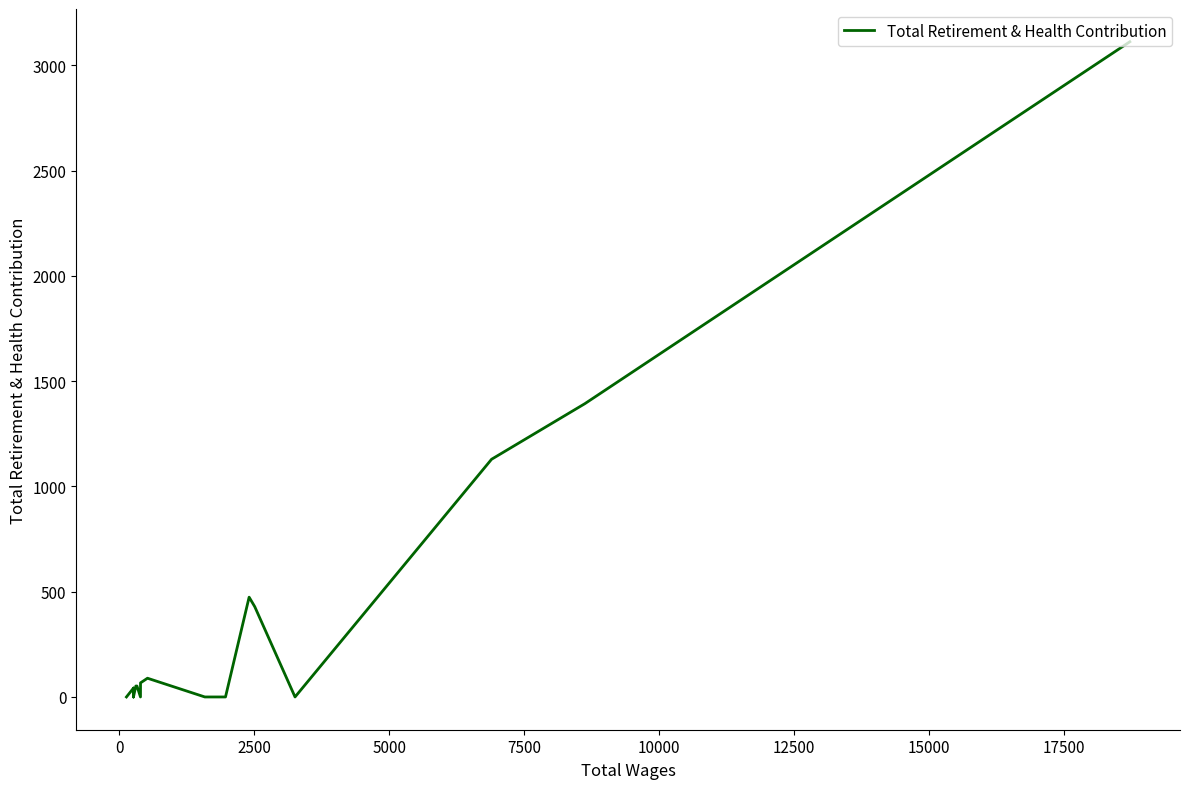

How many data points are above 42?

9